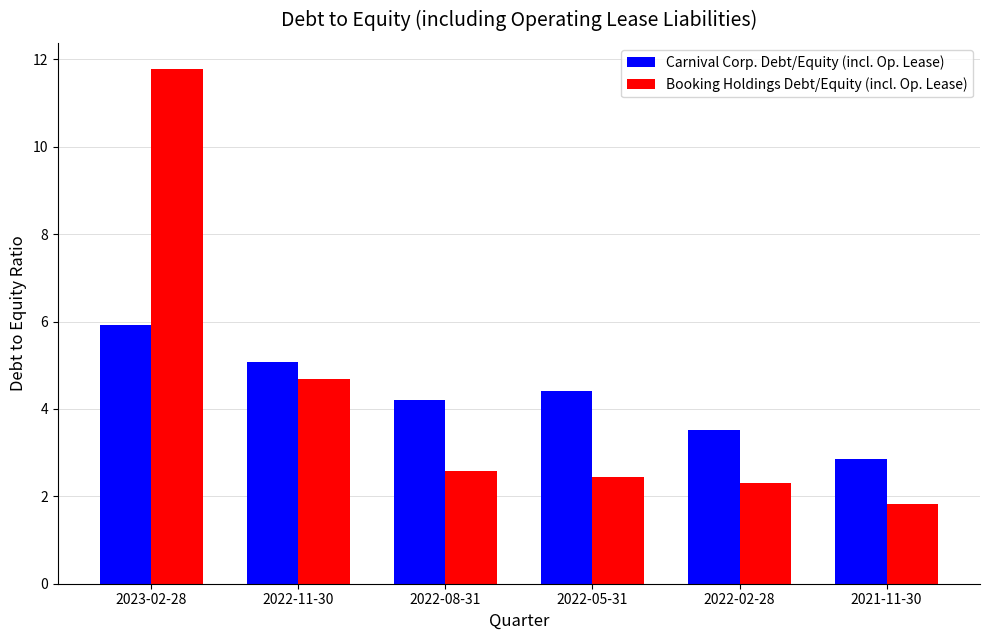

What is the label of the 2nd bar from the right?

2022-02-28